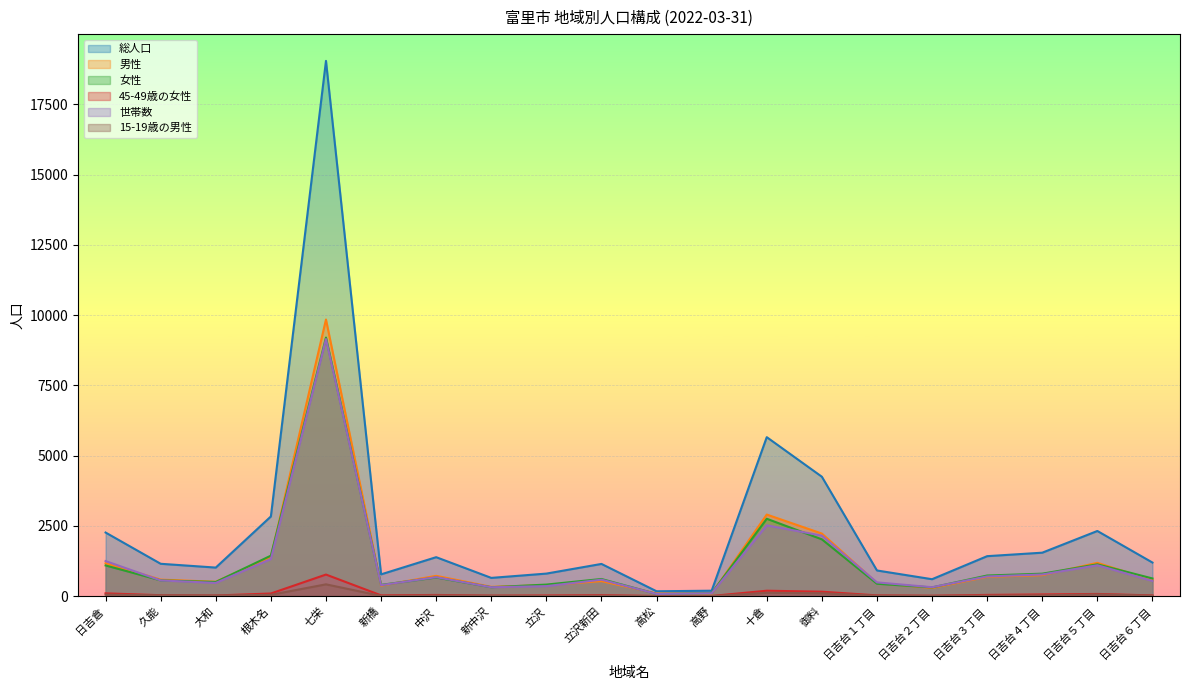

What are all the series names shown in the legend?

総人口, 男性, 女性, 45-49歳の女性, 世帯数, 15-19歳の男性